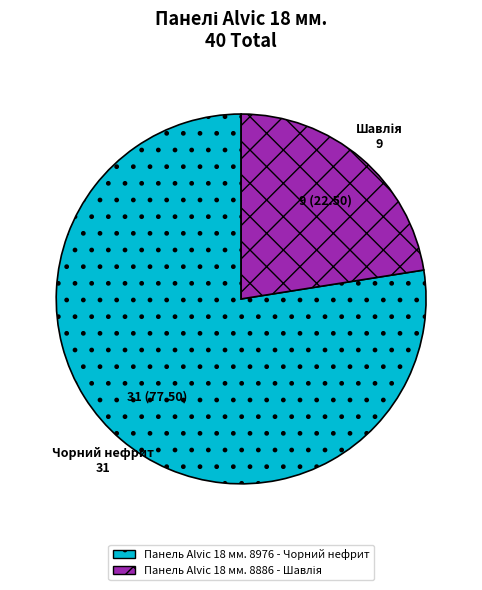

Which slice is the largest?

Панель Alvic 18 мм. 8976 - Чорний нефрит